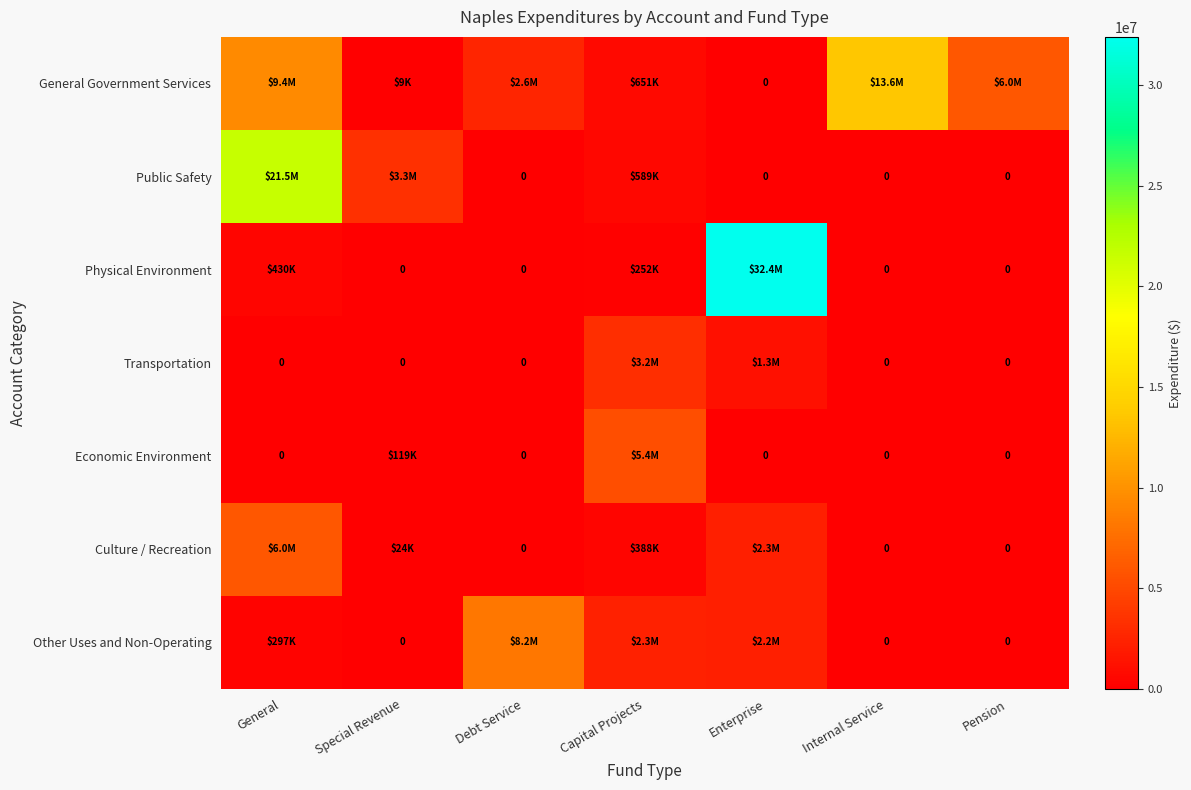

Where is Physical Environment nearest to the value 16203587?

General